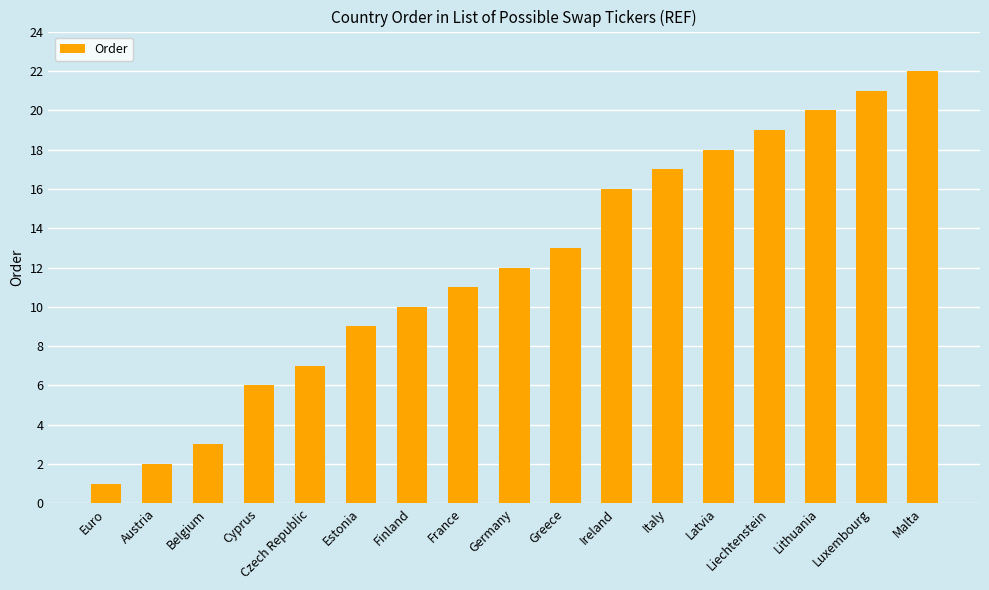

What is the label of the 1st bar from the right?

Malta